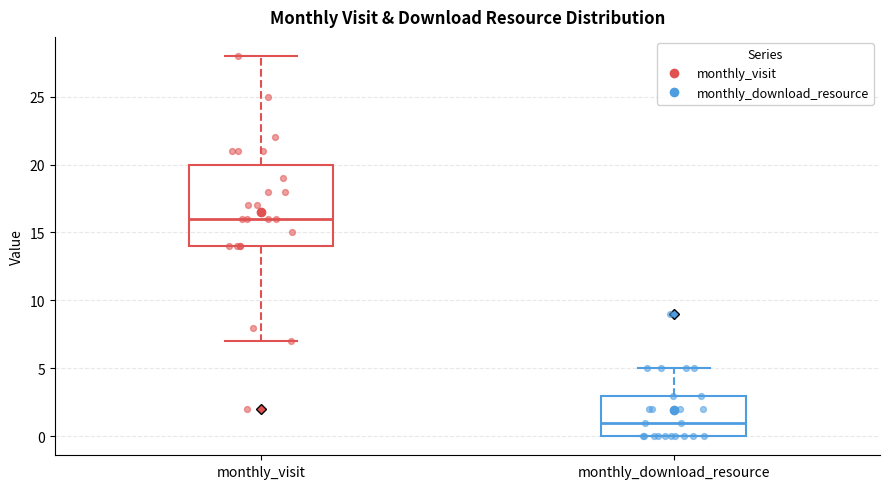

Reading left to right, transcribe this box plot: for each box, give where its median line is, the range the box spans, and where its two whiskers end, as read against the y-axis. The values are not printed on the chart, so give them approximately, as read against the axis.

monthly_visit: median 16, box 14 to 20, whiskers 7 to 28
monthly_download_resource: median 1, box 0 to 3, whiskers 0 to 5